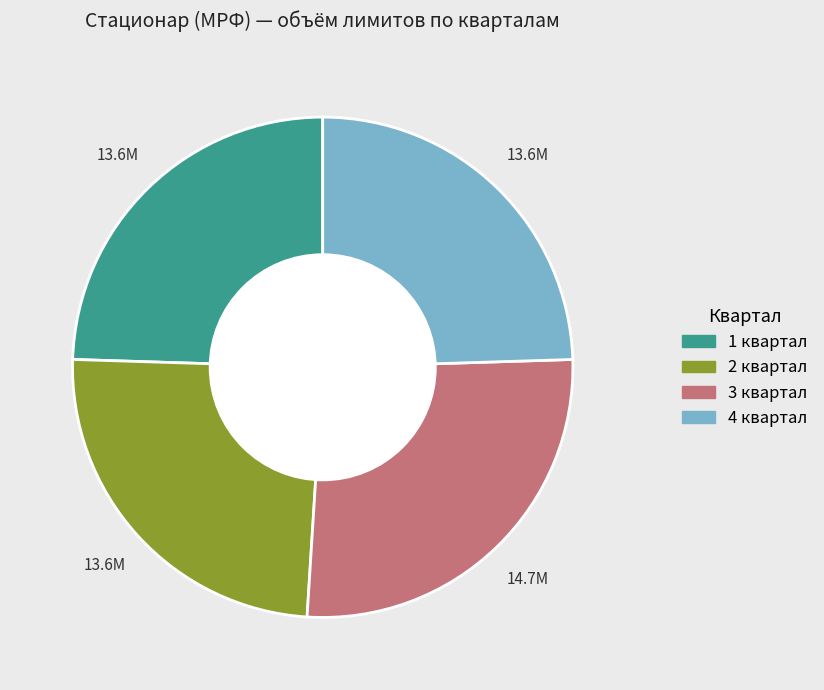

Which slice is the largest?

3 квартал